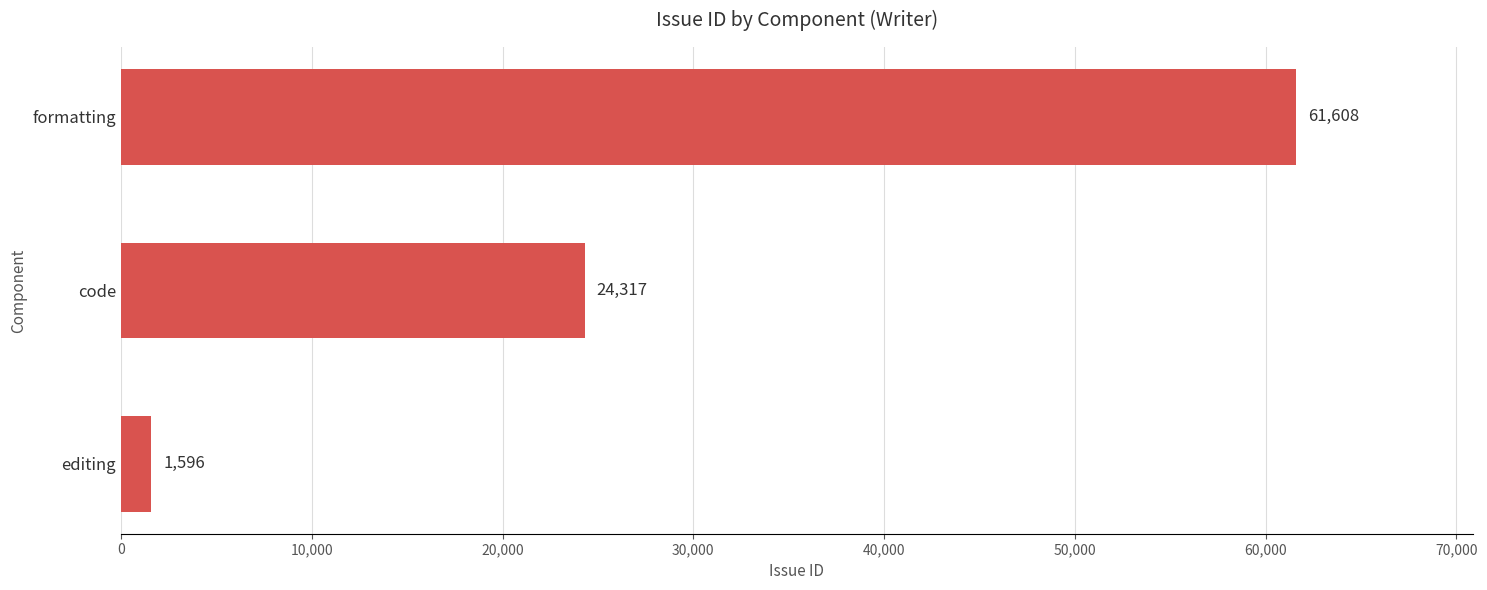

What is the sum of all values?

87521